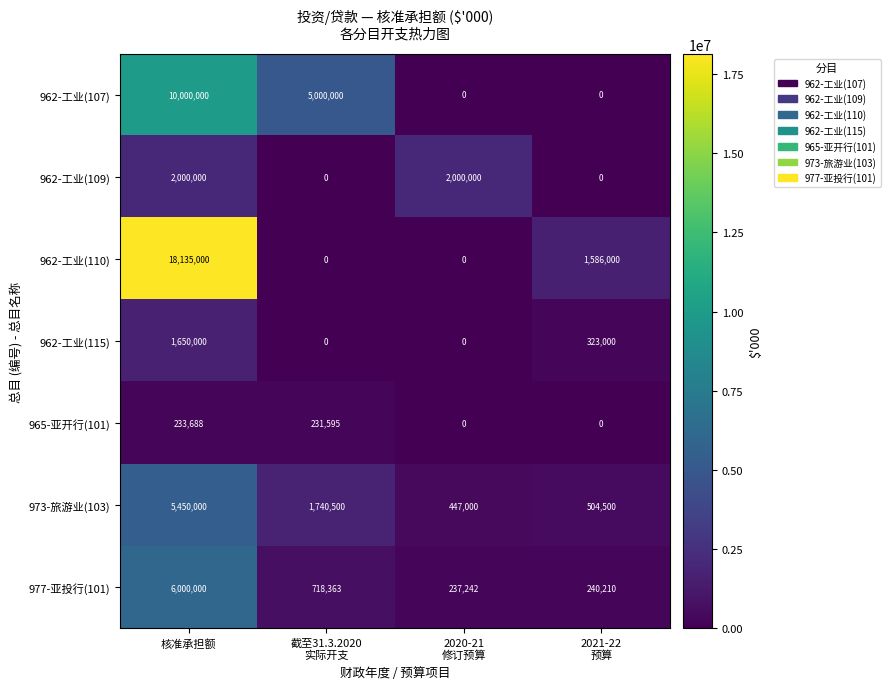

At how many categories does at least one series exceed 14267437?

1